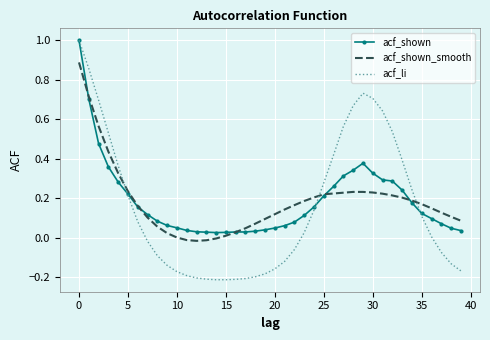

What is the greatest value displayed?

1.0